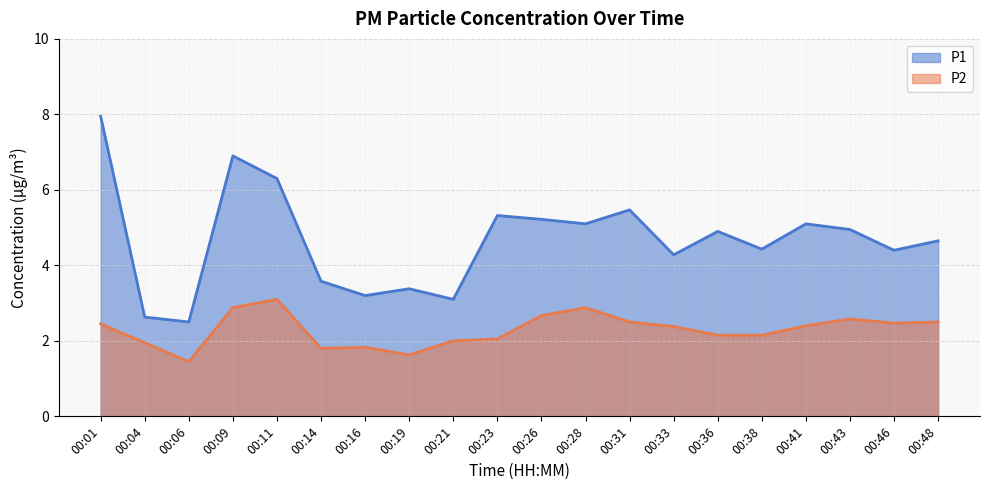

What is the value of the P2 point at the 11th from the left?

2.7